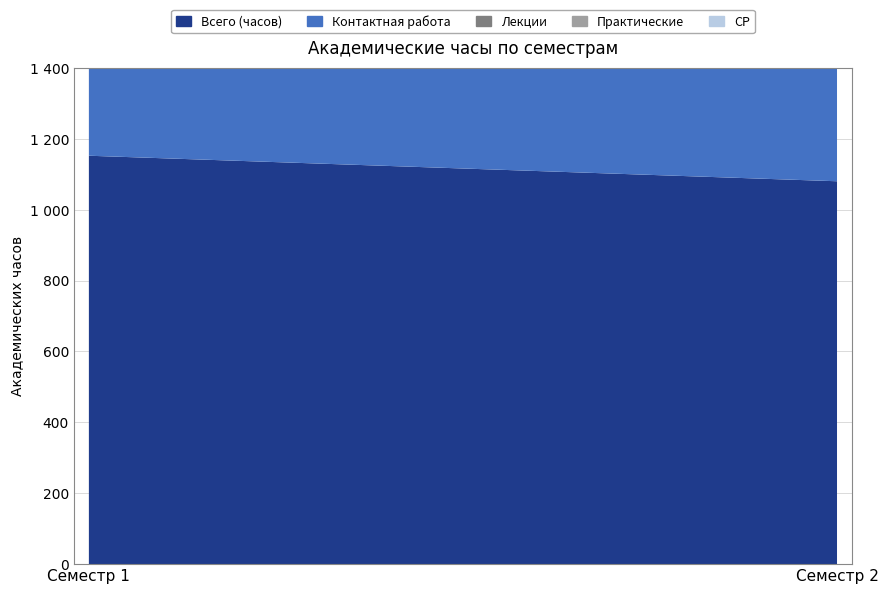

Reading left to right, extract all data points from this chart.

Всего (часов): 1152	1080
Контактная работа: 528	464
Лекции: 224	160
Практические: 144	208
СР: 456	376